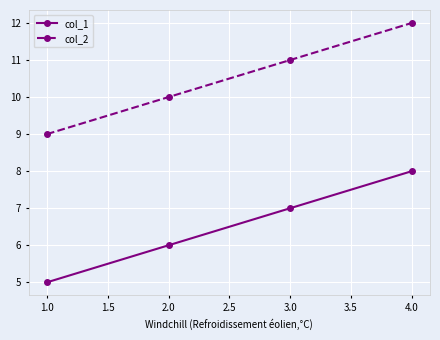

Which label corresponds to the smallest value in the chart?

1.0